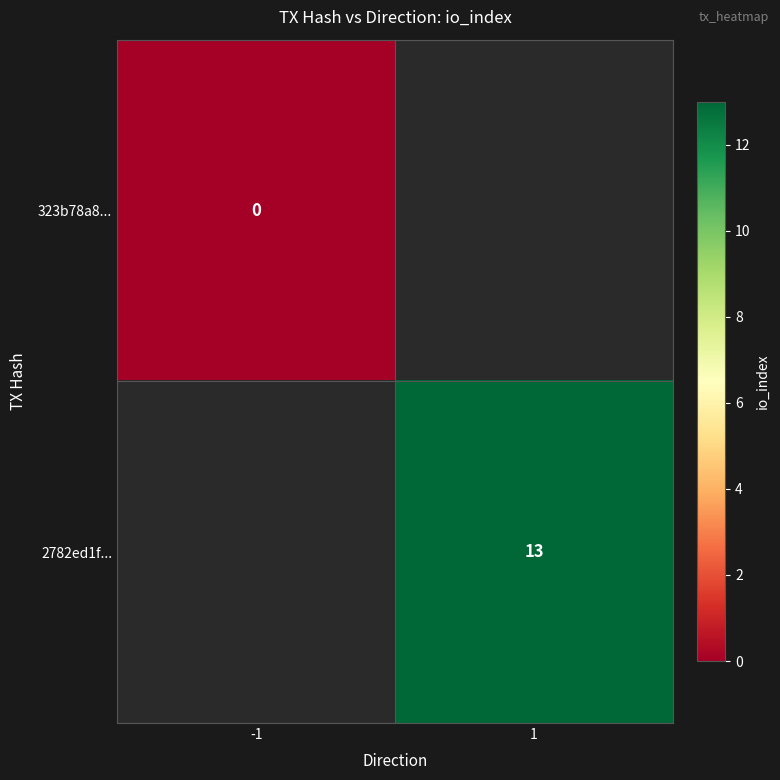

The value of 2782ed1f... at 1 is 22. True or false?

False